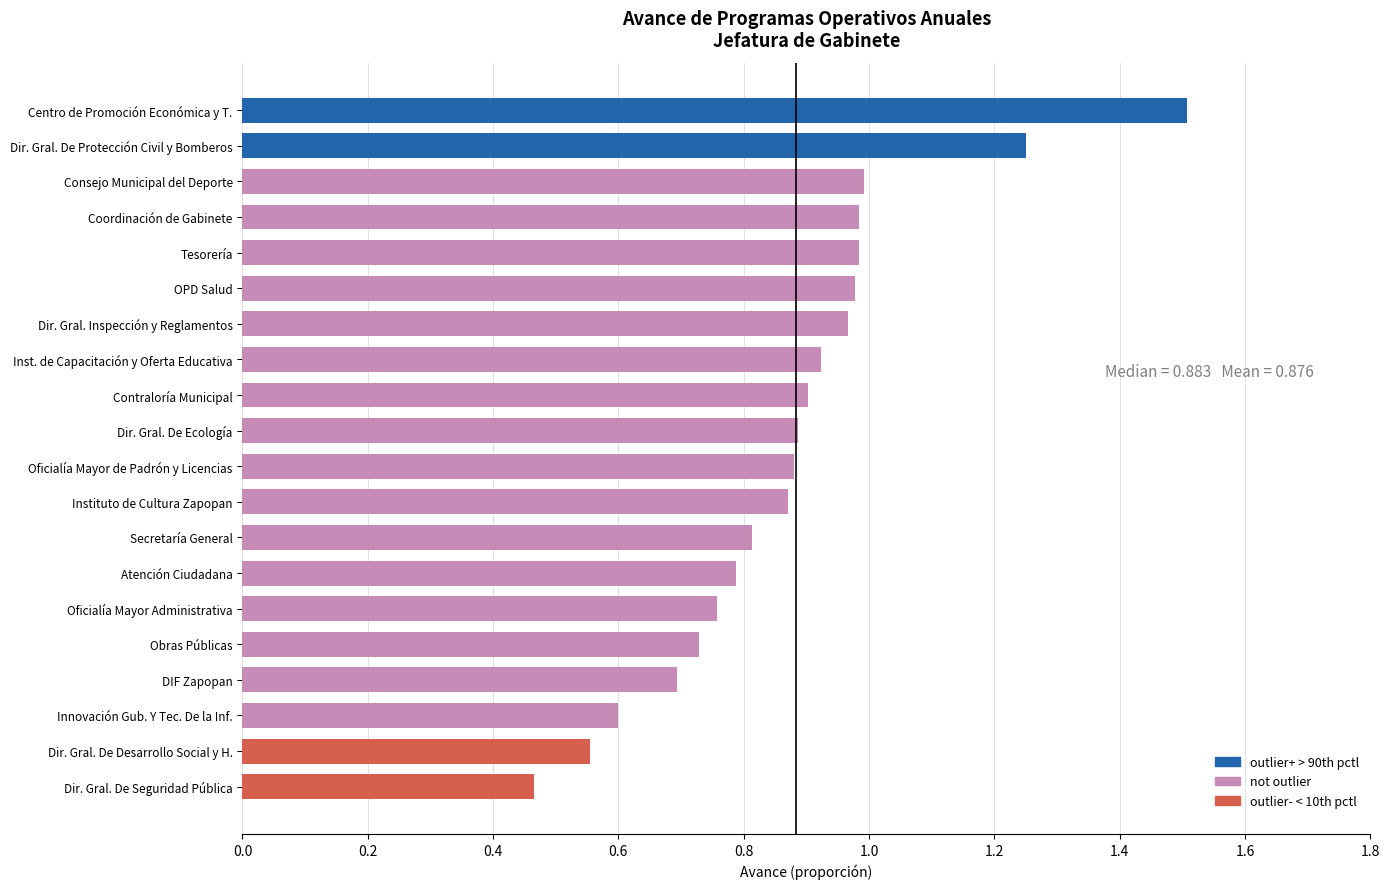

What position from the bottom is Atención Ciudadana?

7